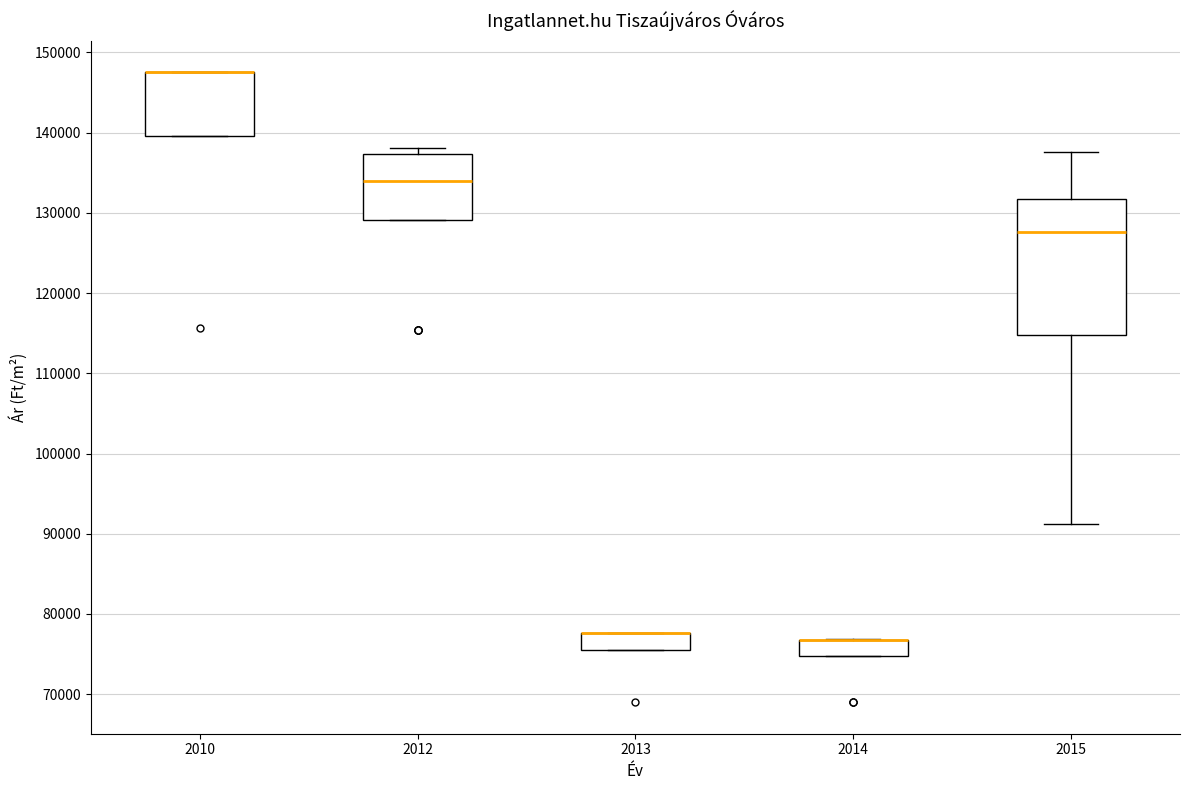

Reading left to right, transcribe this box plot: for each box, give where its median line is, the range the box spans, and where its two whiskers end, as read against the y-axis. The values are not printed on the chart, so give them approximately, as read against the axis.

2010: median 148000 (drawn on the box's upper edge), box 140000 to 148000, whiskers 140000 to 148000
2012: median 134000, box 129000 to 137000, whiskers 129000 to 138000
2013: median 78000 (drawn on the box's upper edge), box 76000 to 78000, whiskers 76000 to 78000
2014: median 77000 (drawn on the box's upper edge), box 75000 to 77000, whiskers 75000 to 77000
2015: median 128000, box 115000 to 132000, whiskers 91000 to 138000